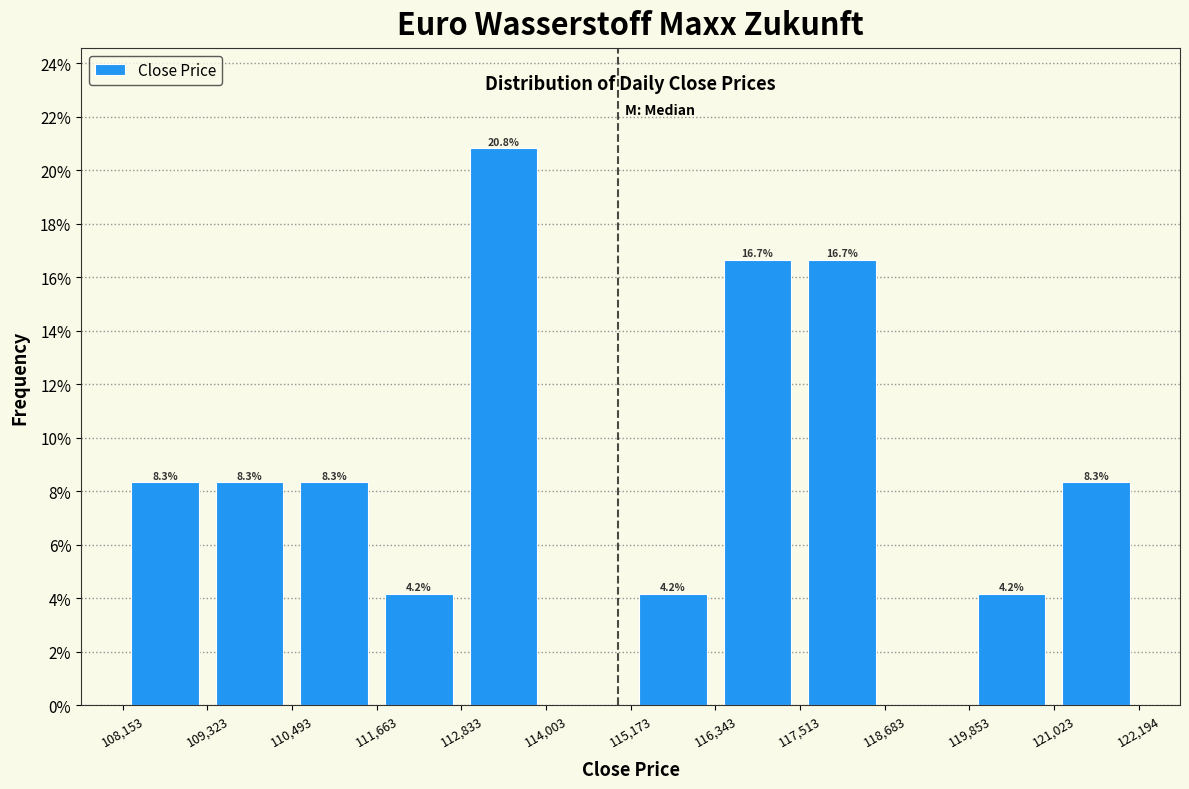

Which range on the x-axis has the tallest bar?

112,833 to 114,003